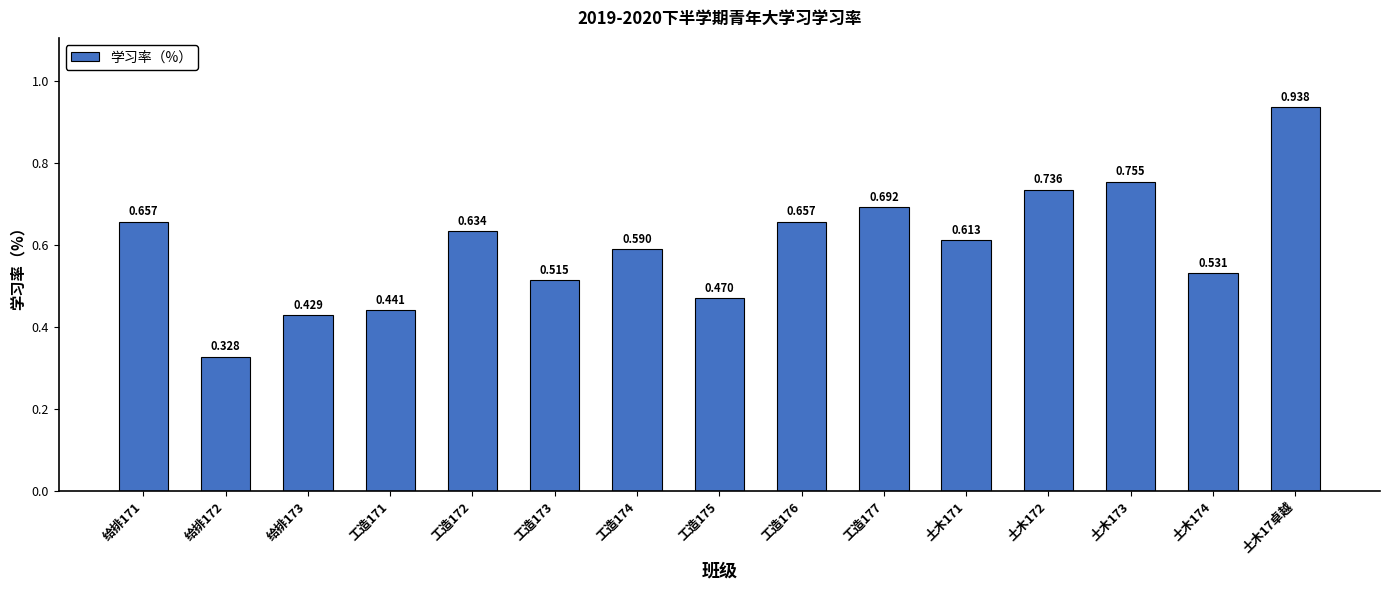

Is it true that the value at 土木172 is 0.3?

False